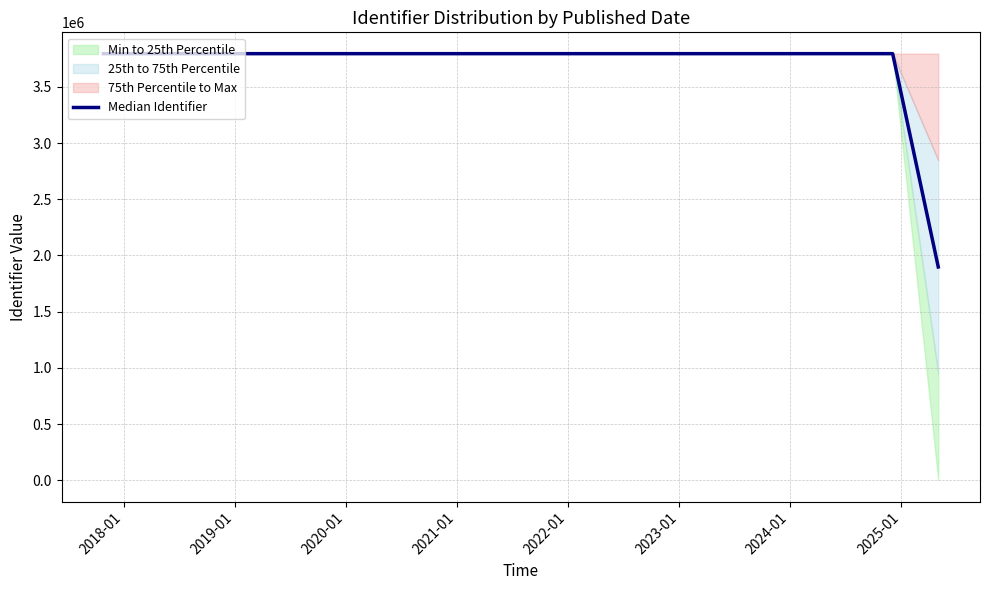

What is the greatest value displayed?

3795755